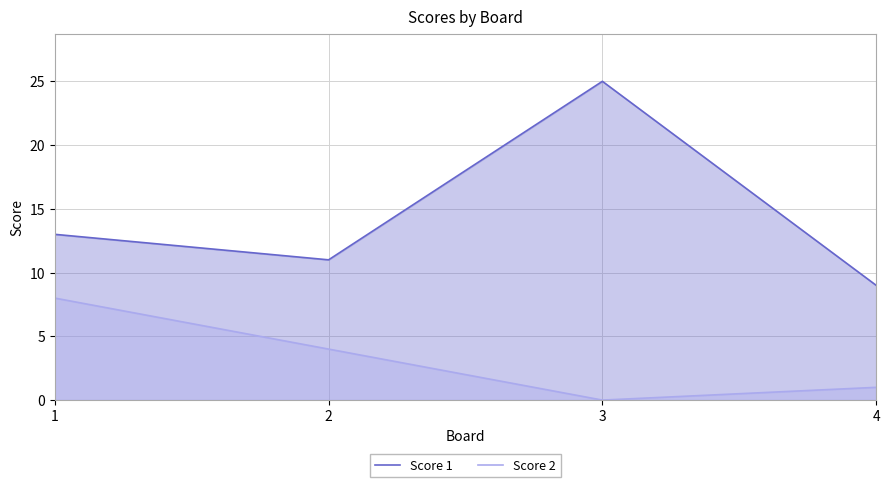

The value of Score 2 at 1 is 8. True or false?

True